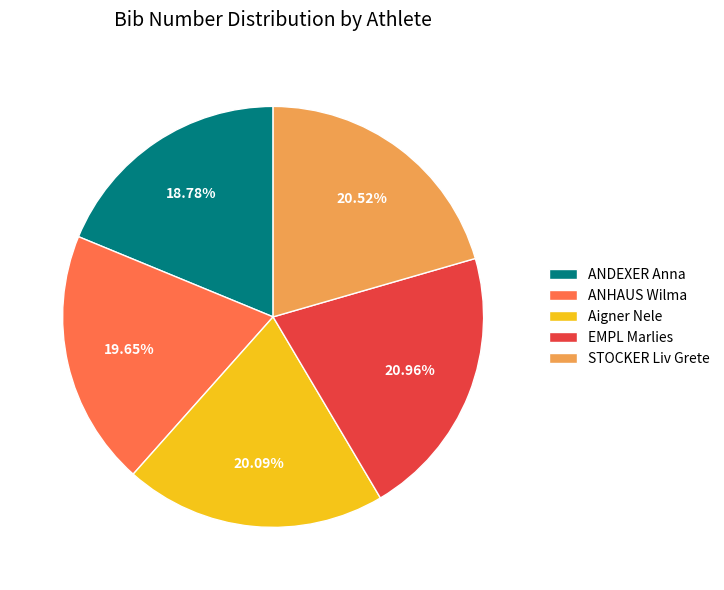

How many segments does this pie chart have?

5